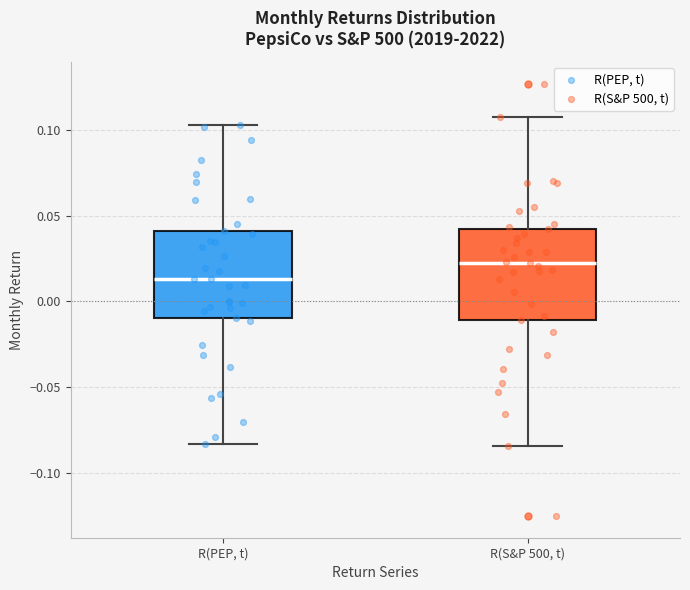

Reading left to right, transcribe this box plot: for each box, give where its median line is, the range the box spans, and where its two whiskers end, as read against the y-axis. The values are not printed on the chart, so give them approximately, as read against the axis.

R(PEP, t): median 0.015, box -0.010 to 0.040, whiskers -0.085 to 0.105
R(S&P 500, t): median 0.020, box -0.010 to 0.040, whiskers -0.085 to 0.110